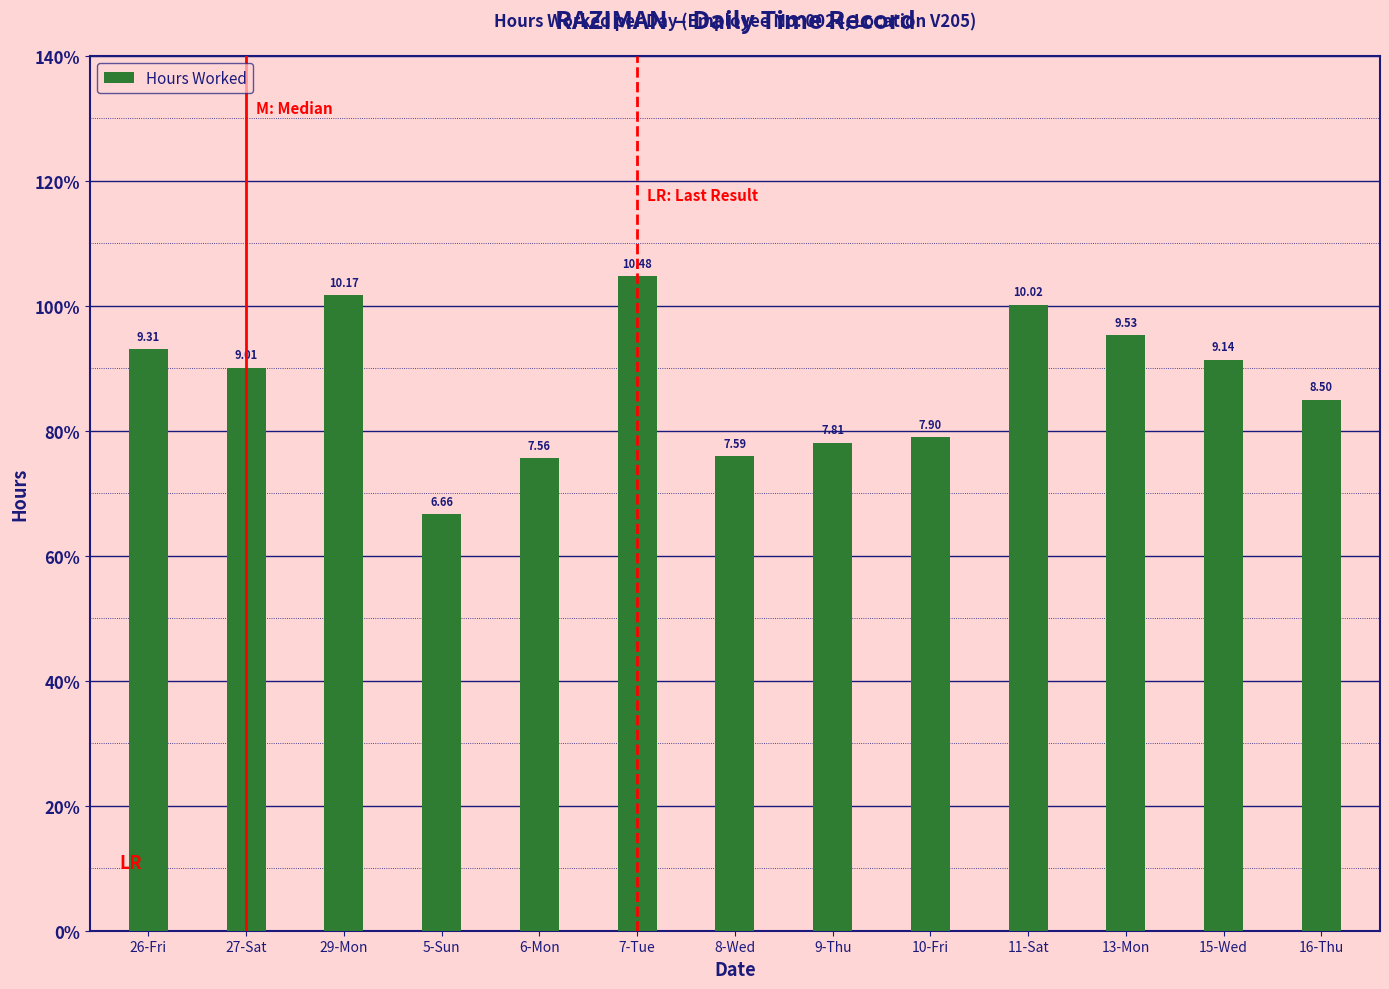

True or false: the data shows 7.9 at 10-Fri.

True